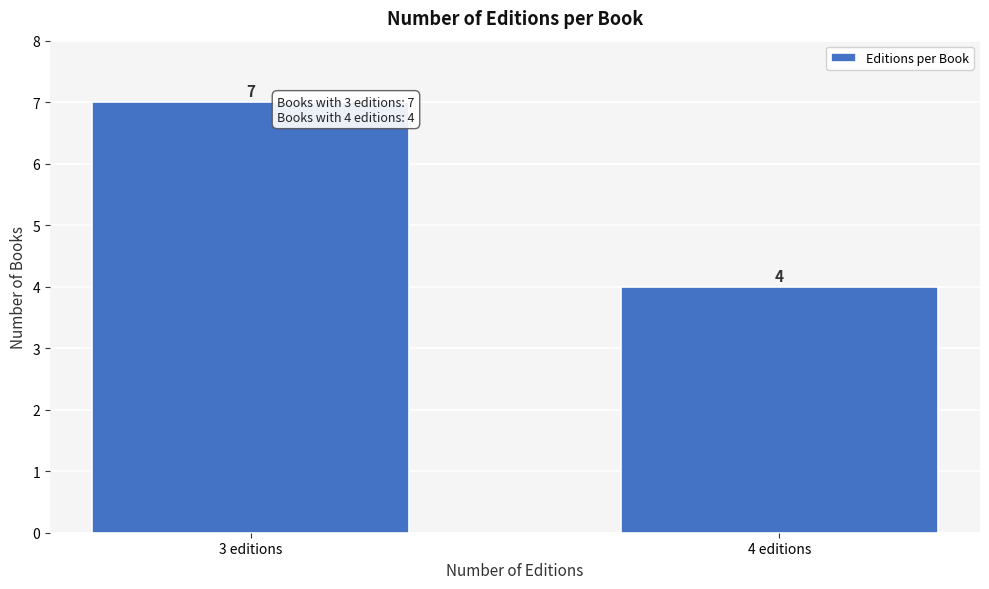

Reading left to right, extract all data points from this chart.

7	4